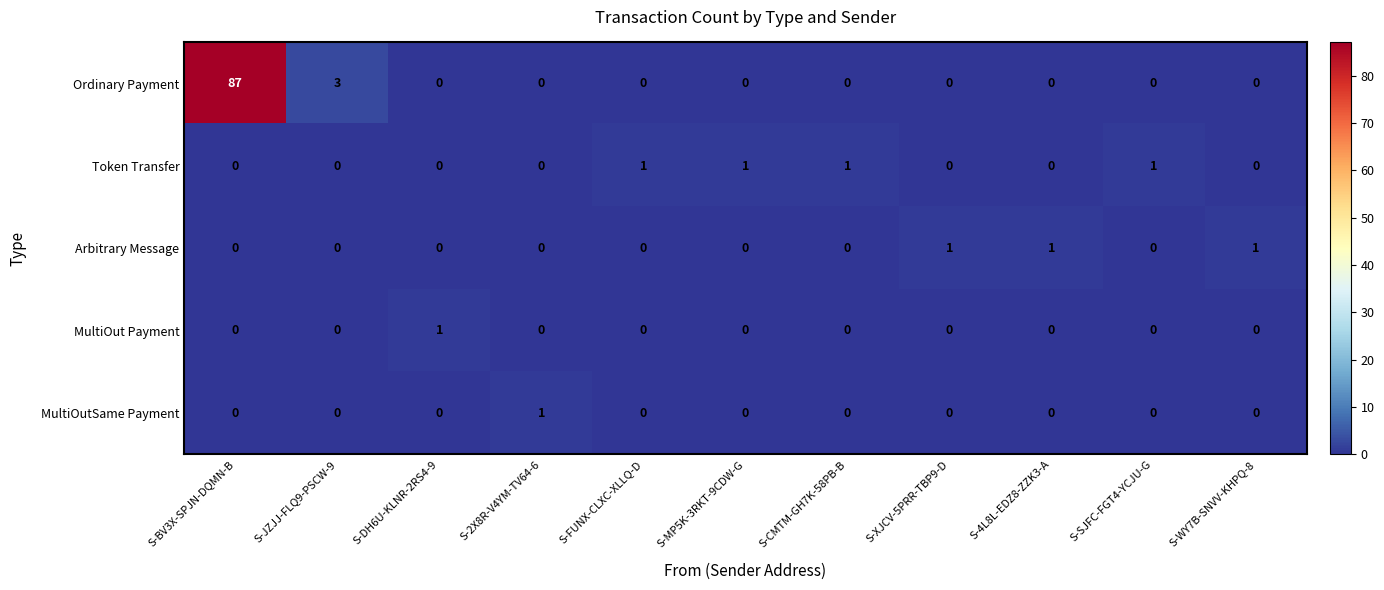

Which series changed the most between S-BV3X-SPJN-DQMN-B and S-2X8R-V4YM-TV64-6?

Ordinary Payment